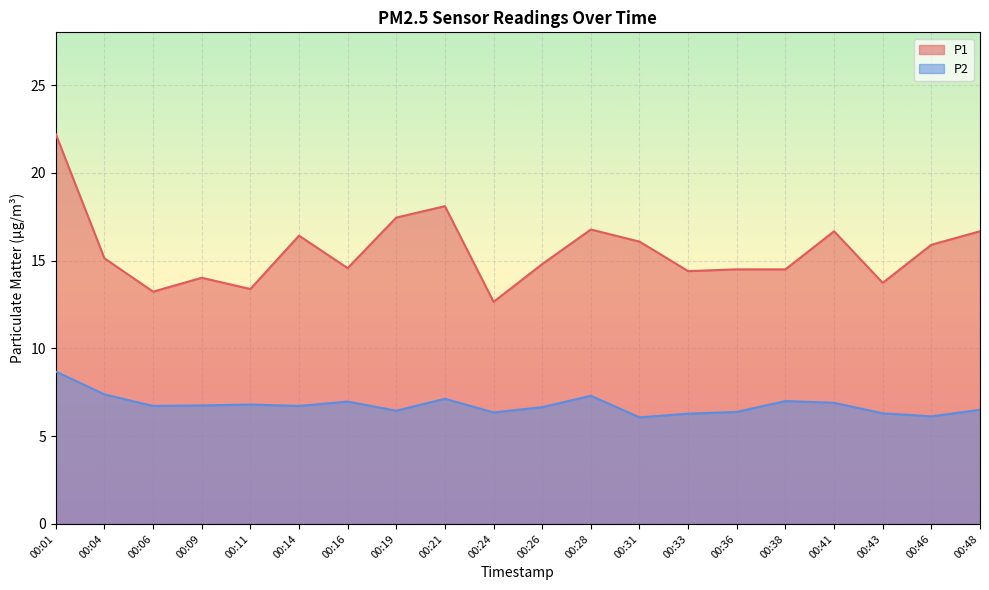

What is the sum of the P1 values at 00:43 and 00:16?

28.3